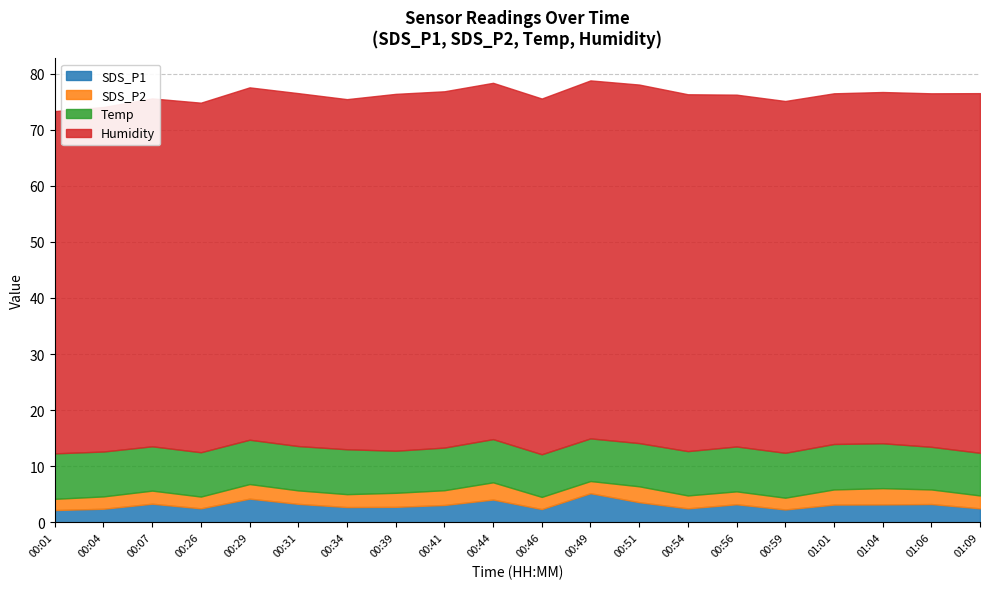

True or false: Humidity and SDS_P1 cross at least once.

False